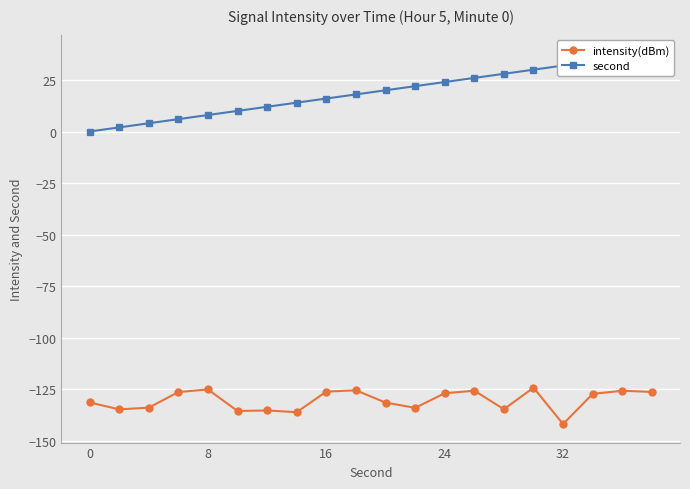

True or false: intensity(dBm) has a value of -71.8 at 24.

False